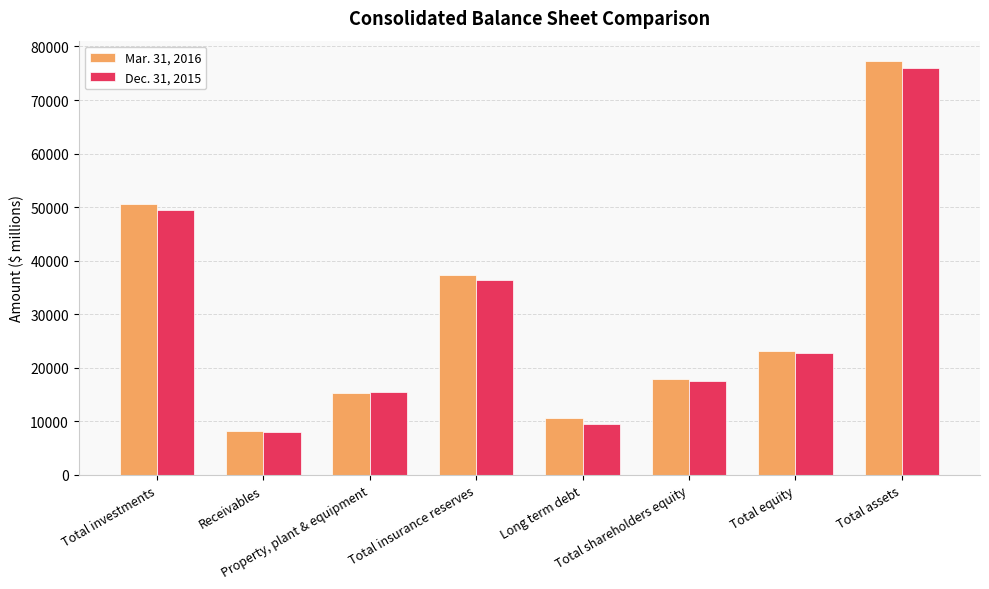

Is the value of Dec. 31, 2015 at Total assets greater than the value of Mar. 31, 2016 at Long term debt?

Yes